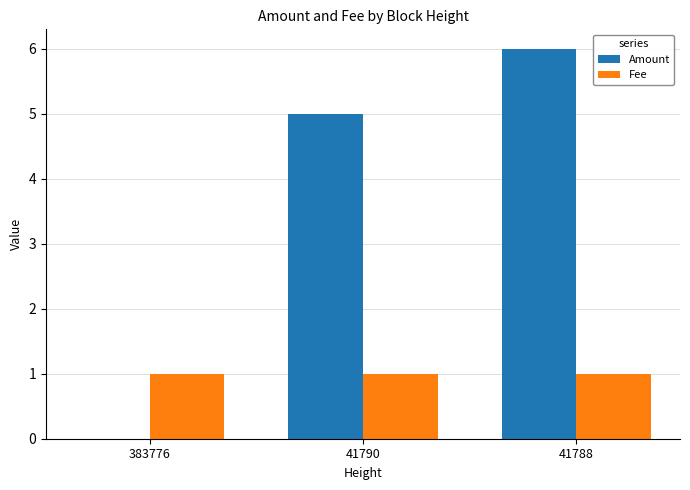

At which category is the sum across all series the highest?

41788